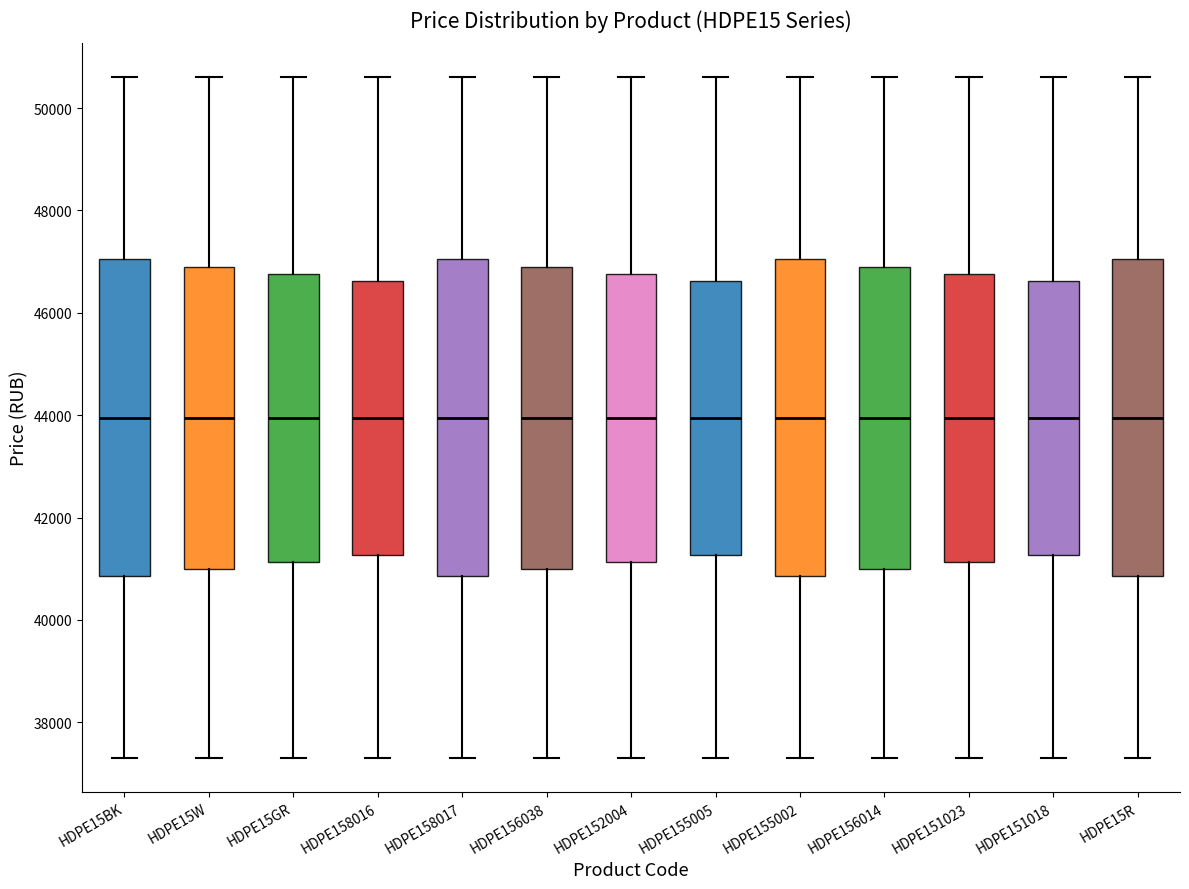

Reading left to right, transcribe this box plot: for each box, give where its median line is, the range the box spans, and where its two whiskers end, as read against the y-axis. The values are not printed on the chart, so give them approximately, as read against the axis.

HDPE15BK: median 44000, box 40800 to 47000, whiskers 37400 to 50600
HDPE15W: median 44000, box 41000 to 47000, whiskers 37400 to 50600
HDPE15GR: median 44000, box 41200 to 46800, whiskers 37400 to 50600
HDPE158016: median 44000, box 41200 to 46600, whiskers 37400 to 50600
HDPE158017: median 44000, box 40800 to 47000, whiskers 37400 to 50600
HDPE156038: median 44000, box 41000 to 47000, whiskers 37400 to 50600
HDPE152004: median 44000, box 41200 to 46800, whiskers 37400 to 50600
HDPE155005: median 44000, box 41200 to 46600, whiskers 37400 to 50600
HDPE155002: median 44000, box 40800 to 47000, whiskers 37400 to 50600
HDPE156014: median 44000, box 41000 to 47000, whiskers 37400 to 50600
HDPE151023: median 44000, box 41200 to 46800, whiskers 37400 to 50600
HDPE151018: median 44000, box 41200 to 46600, whiskers 37400 to 50600
HDPE15R: median 44000, box 40800 to 47000, whiskers 37400 to 50600